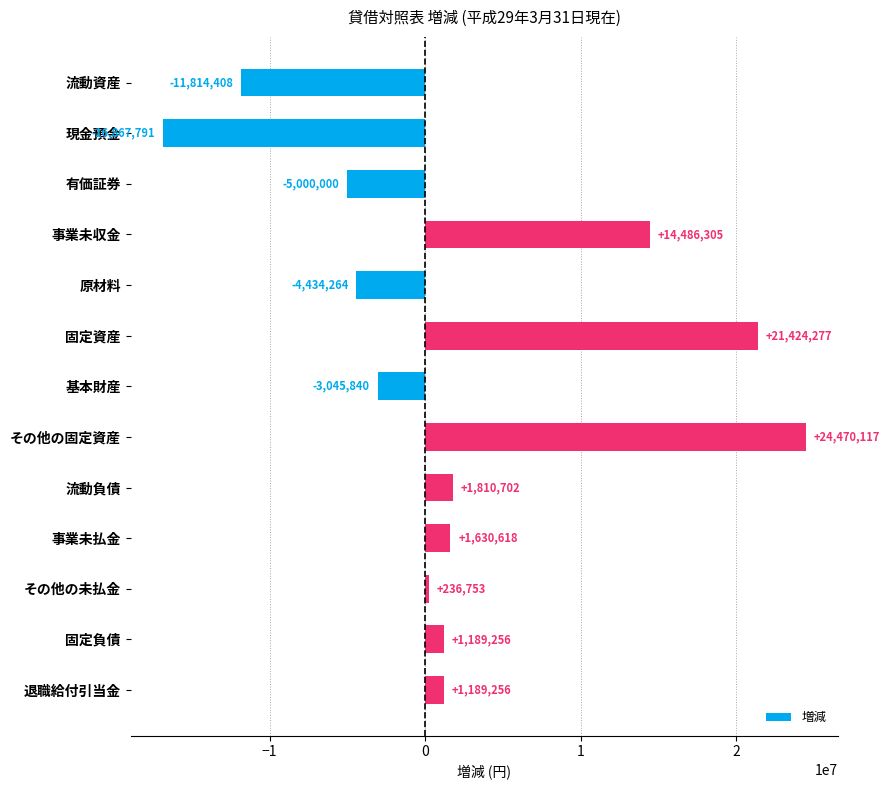

At which label is the value closest to 3801163?

流動負債